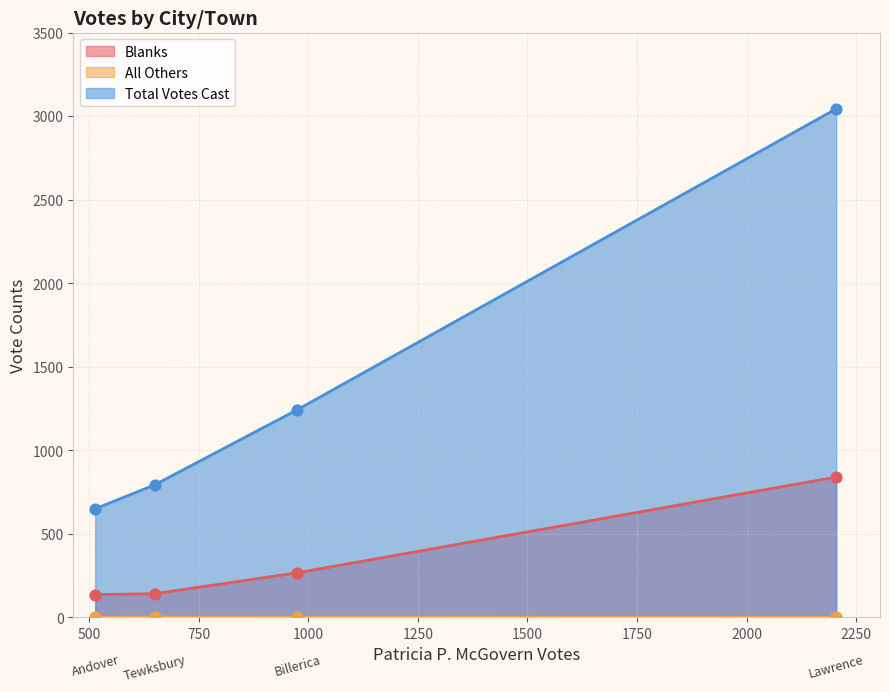

Is the value of All Others at Tewksbury greater than the value of Blanks at Andover?

No